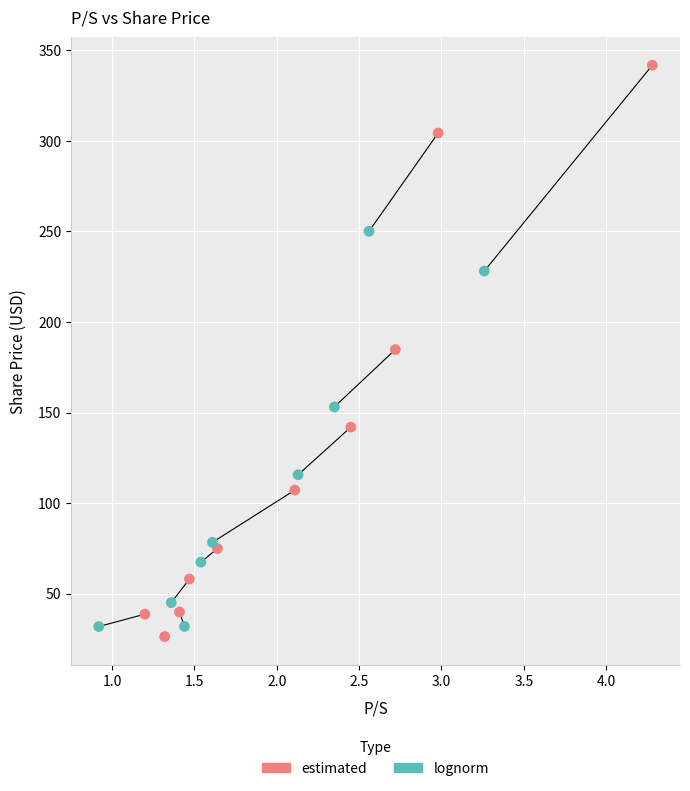

Which series reaches the maximum Y coordinate?

estimated